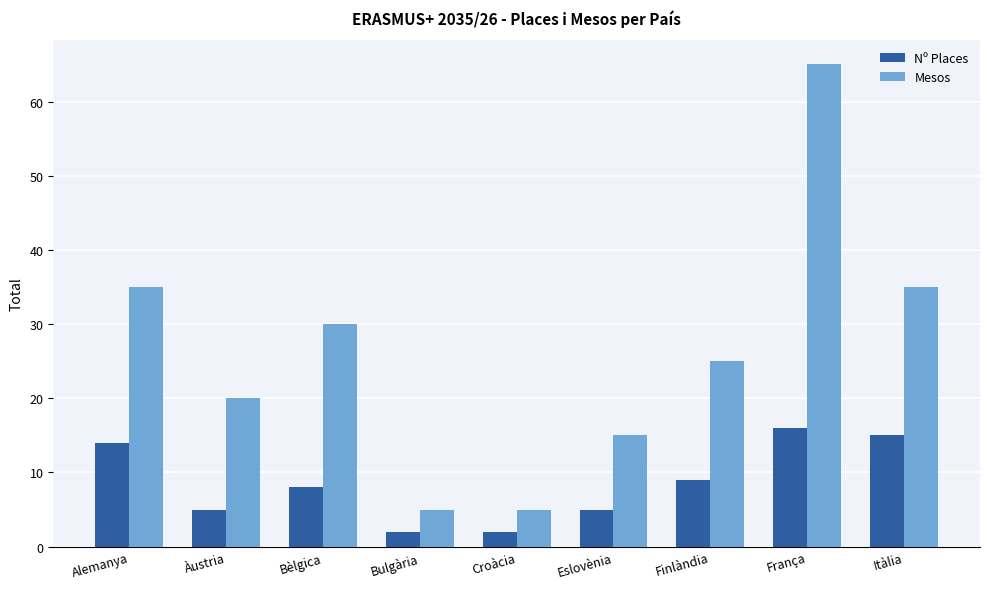

How many categories are shown in the chart?

9